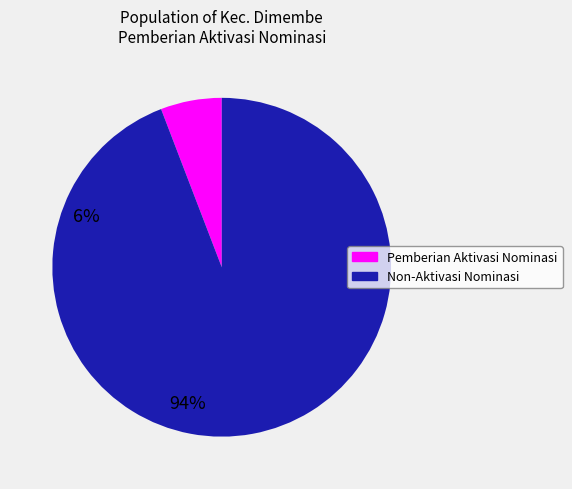

Is there any slice that represents more than half of the pie?

Yes